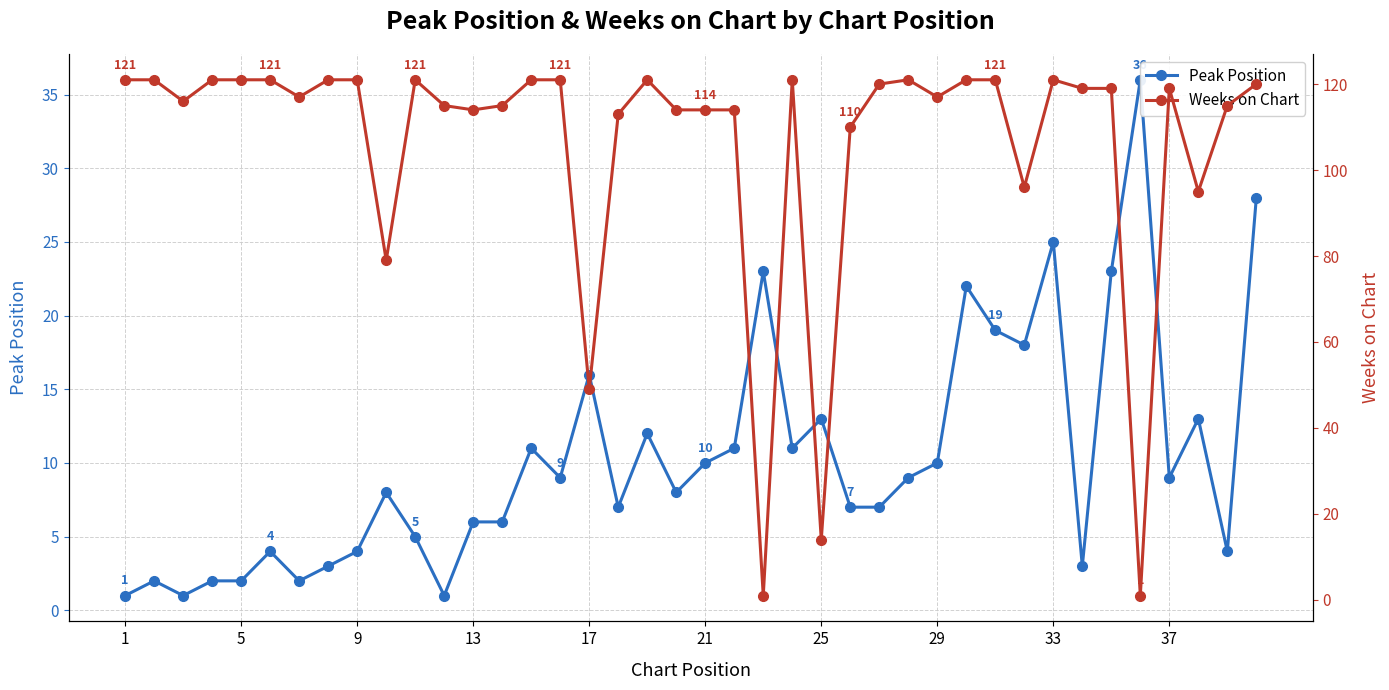

At how many categories does at least one series exceed 95?

34